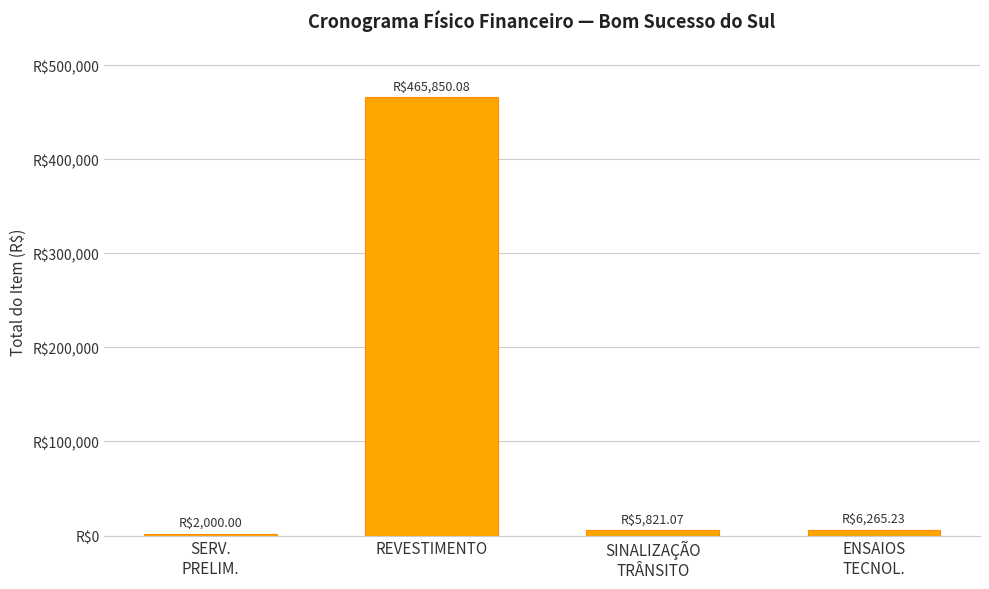

What is the change in value from REVESTIMENTO to ENSAIOS
TECNOL.?

-459584.9